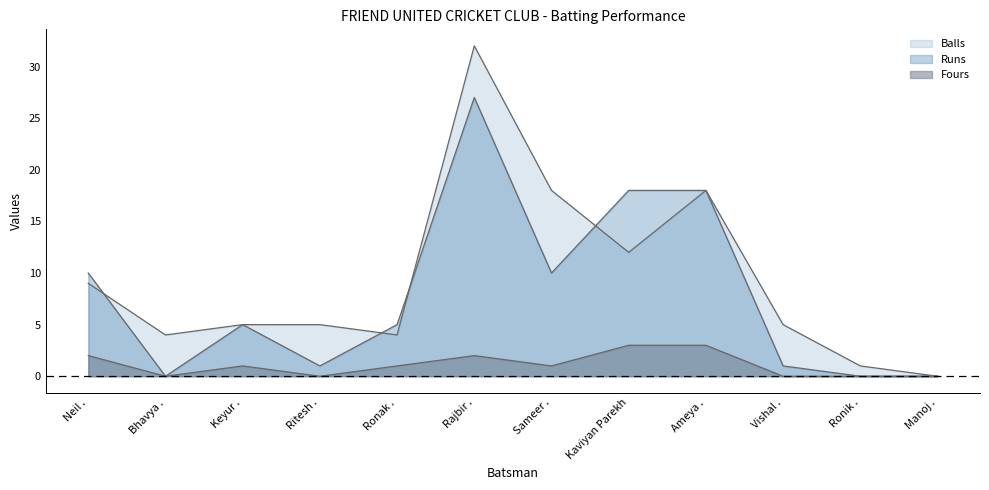

What are all the series names shown in the legend?

Runs, Balls, Fours